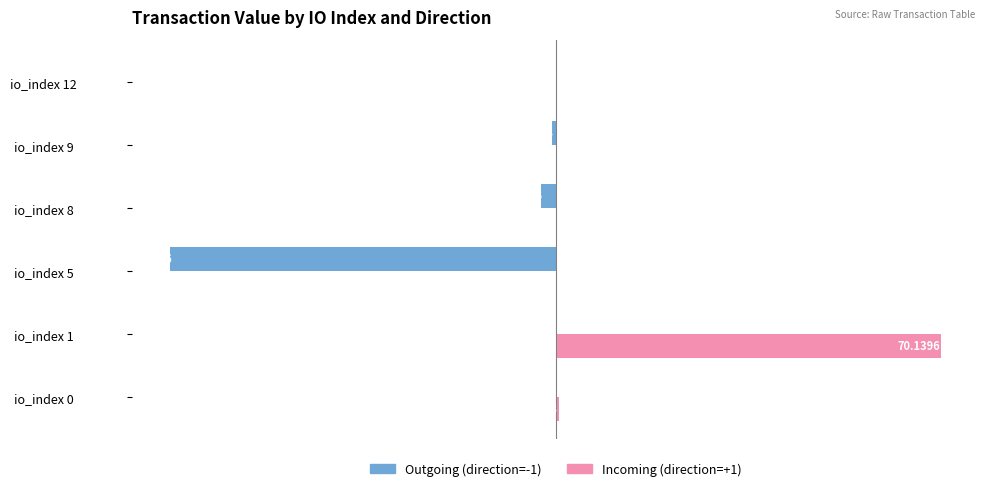

Which category has the highest value across all series?

io_index 1